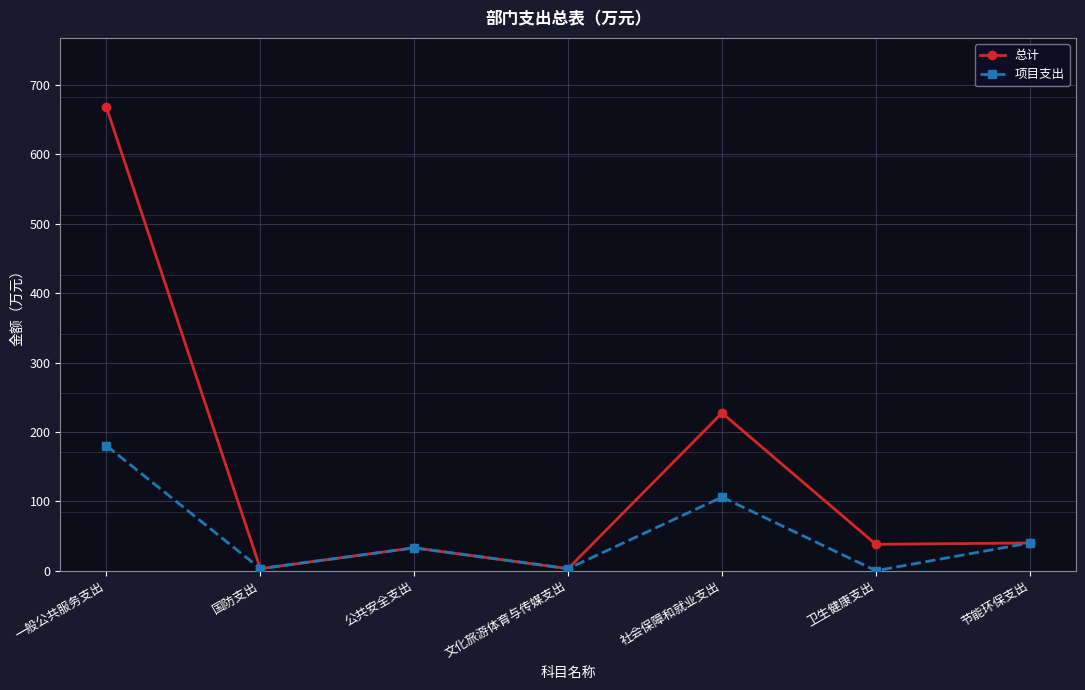

Which series changed the most between 一般公共服务支出 and 节能环保支出?

总计